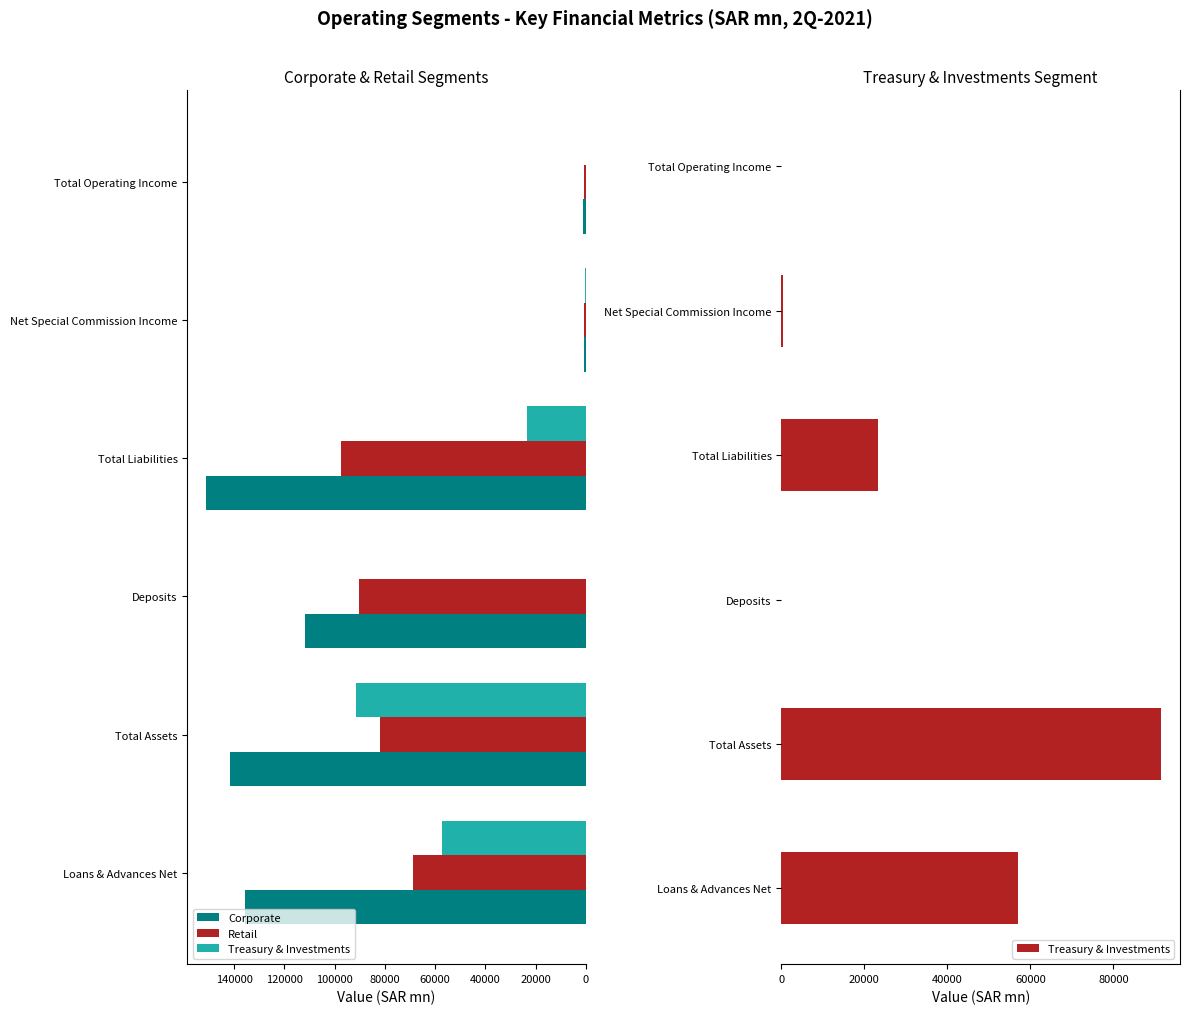

What is the difference between the maximum and minimum values in the Corporate series?

150290.6